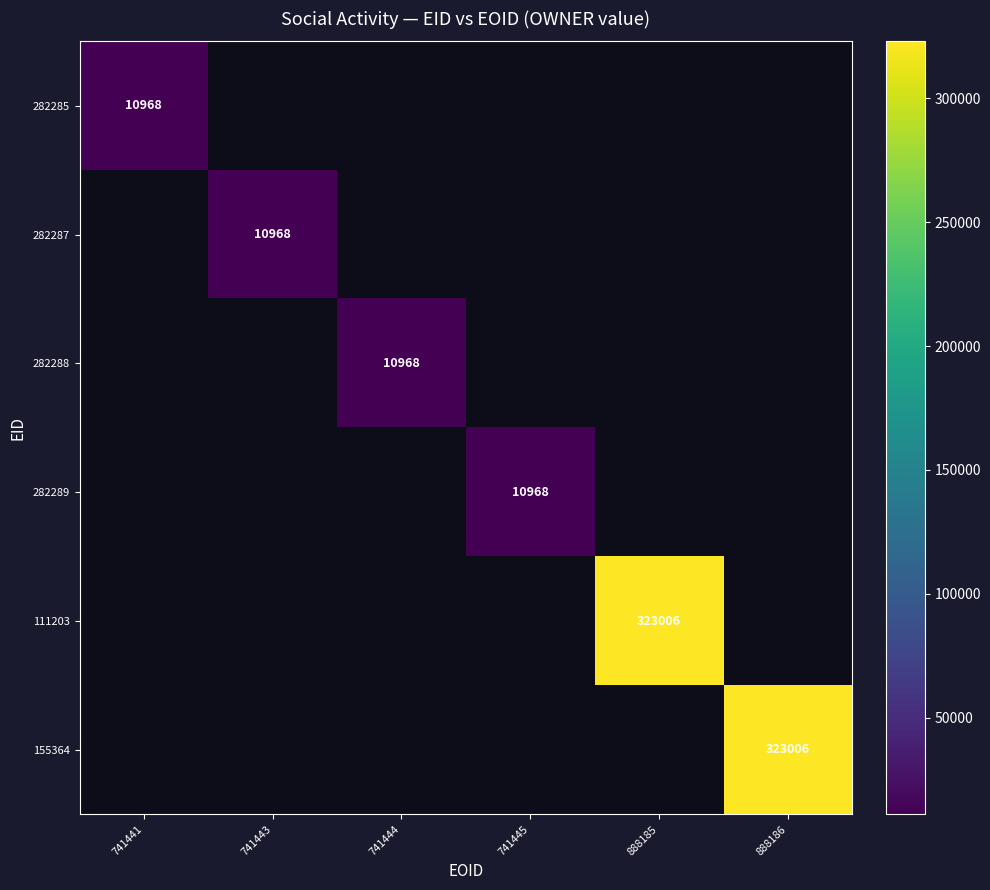

The value of 282285 at 741441 is 10968. True or false?

True